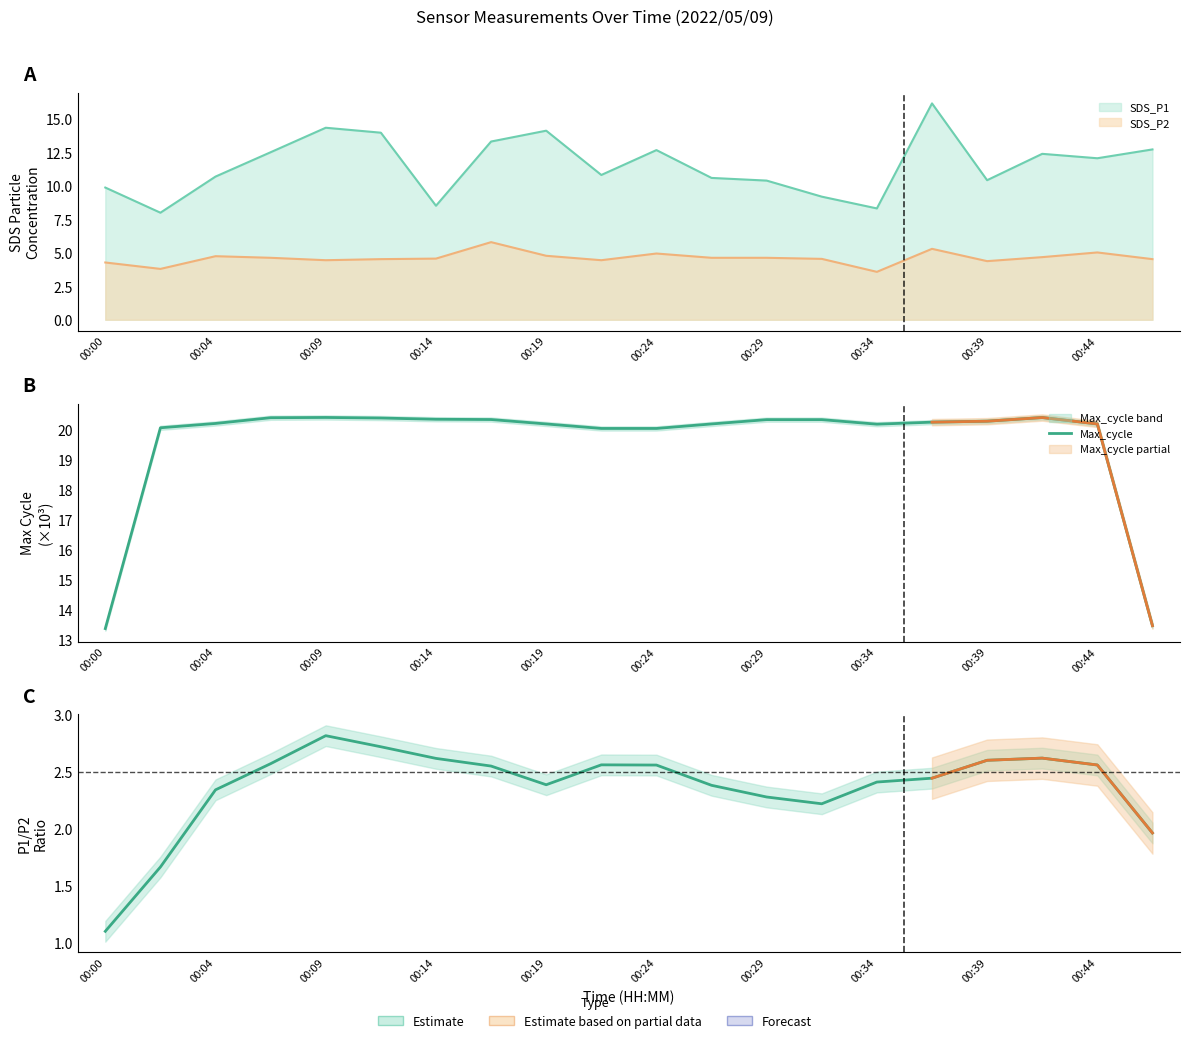

How many interior local peaks (higher than both neighbors) does the data have?

2